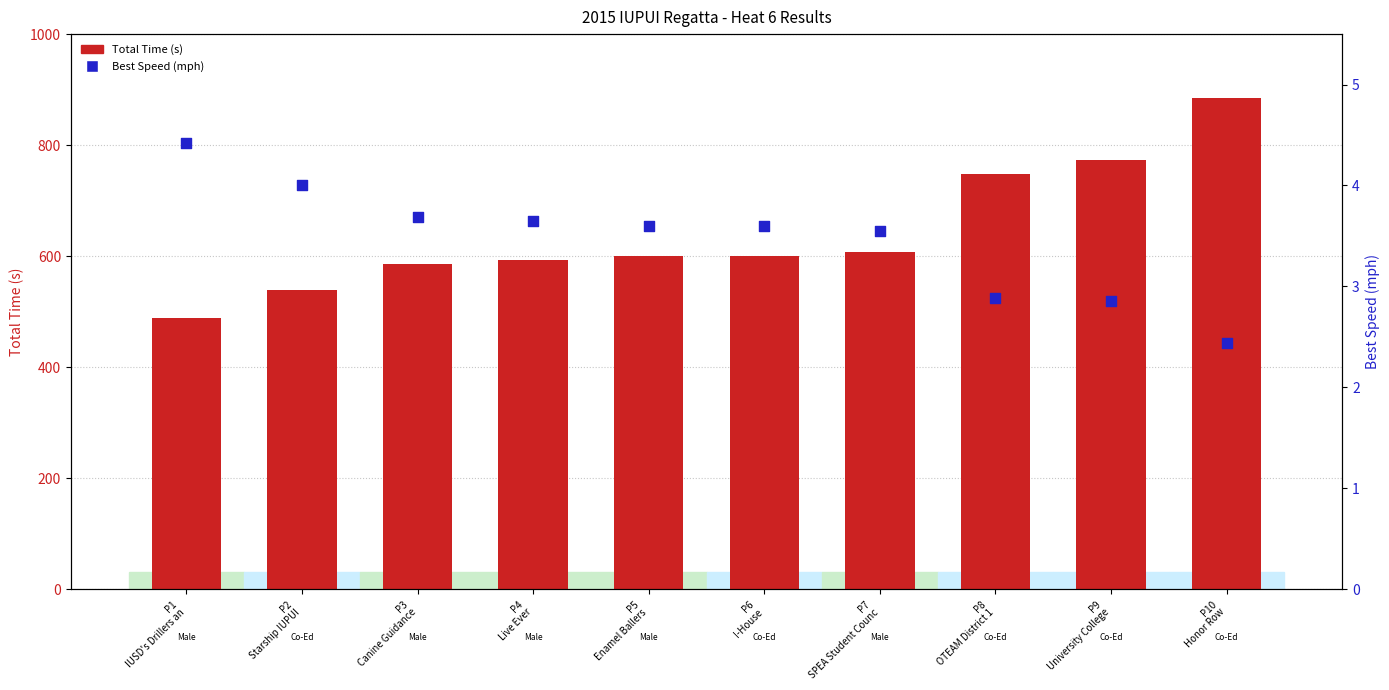

What is the total value across all series at P10
Honor Row?

886.7